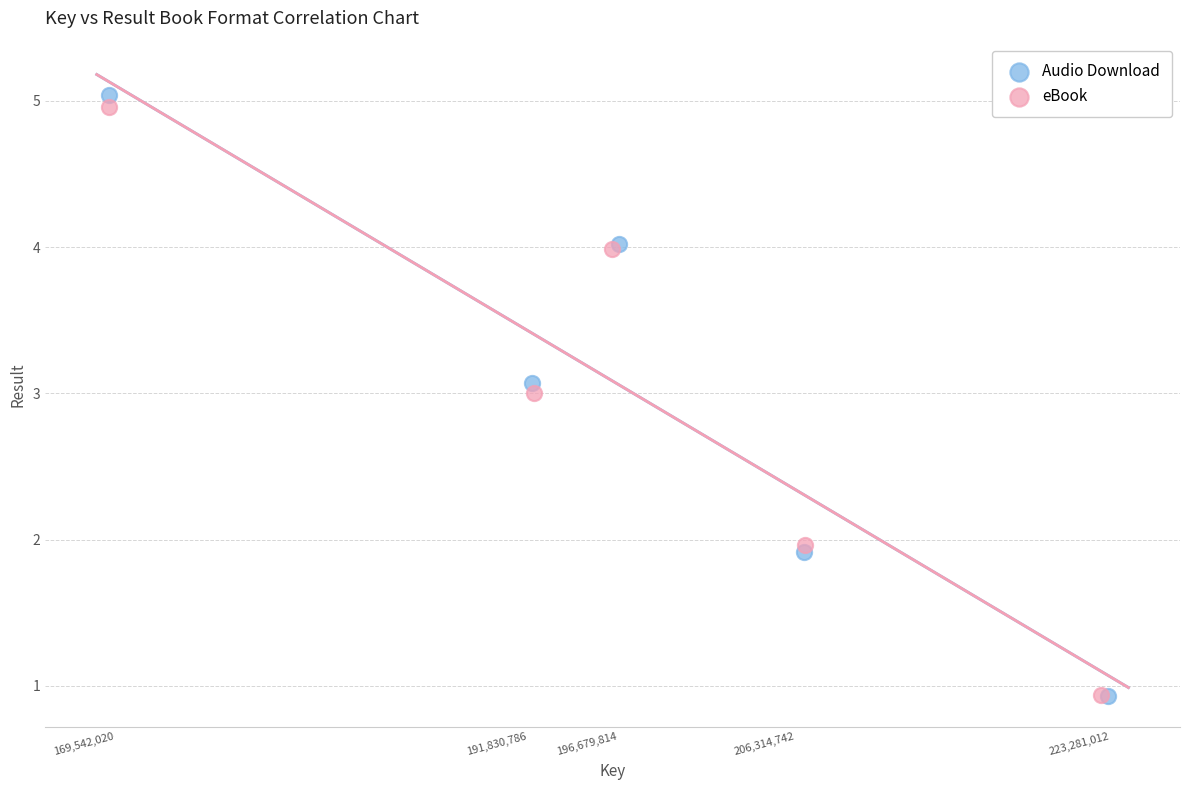

Which series has the widest spread of Y values?

Audio Download